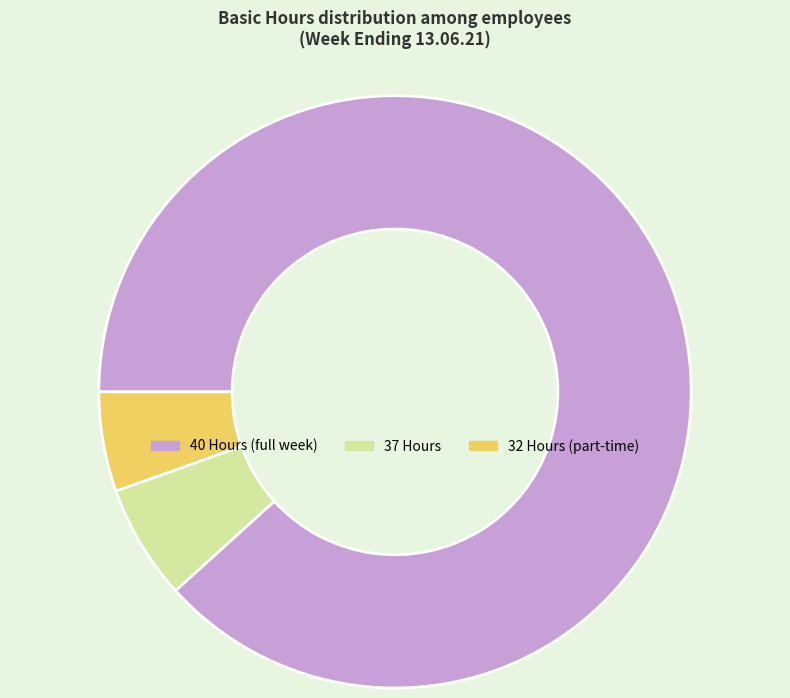

Between 40 Hours (full week) and 37 Hours, which is larger?

40 Hours (full week)